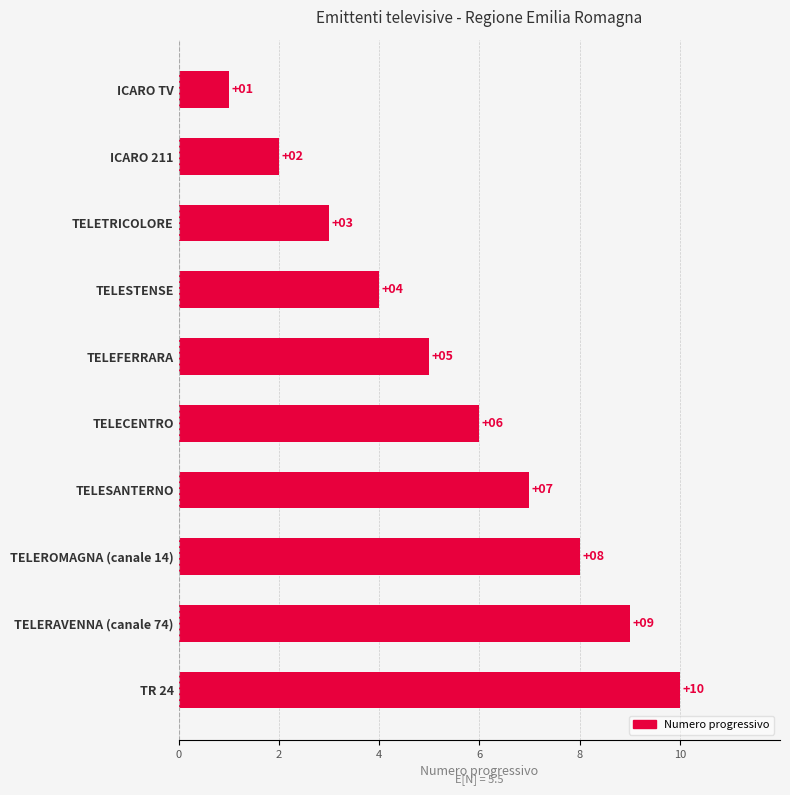

What is the maximum value shown in the chart?

10